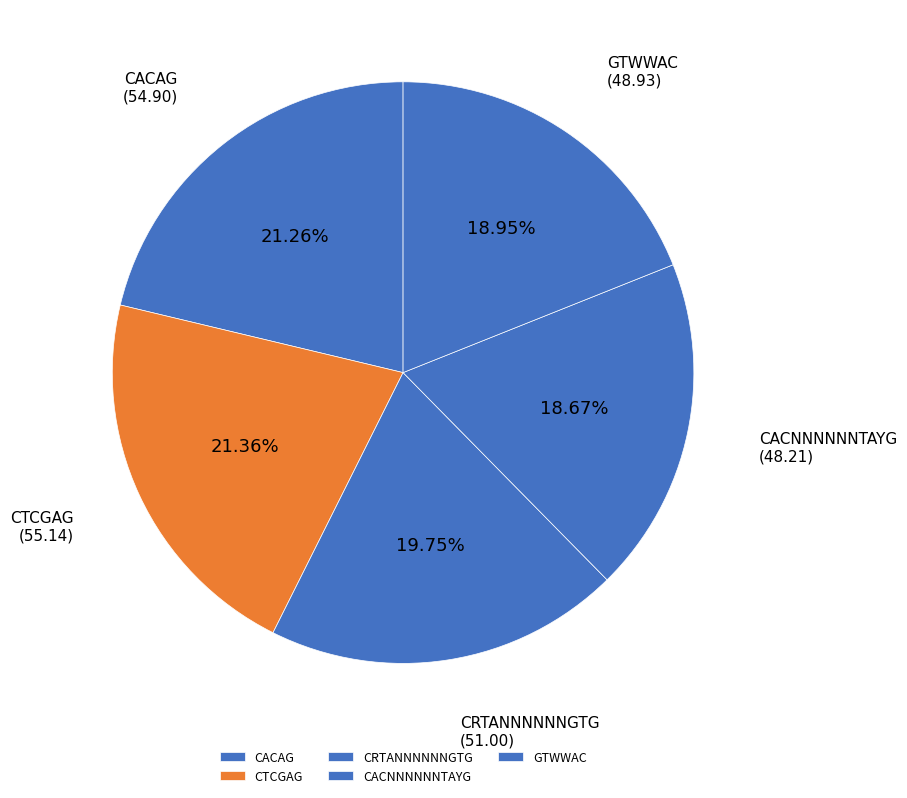

To the nearest percent, what is the difference between the CTCGAG and CACNNNNNNTAYG slice percentages?

3%